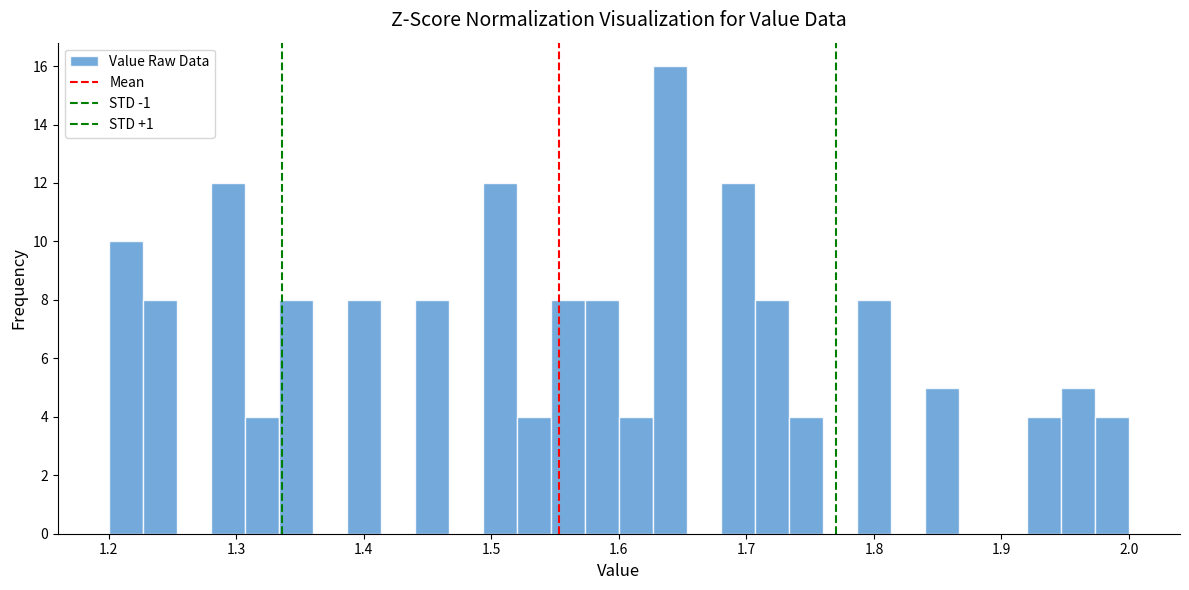

Read against the x-axis, roughly where is the centre of the tallest bar?

1.64